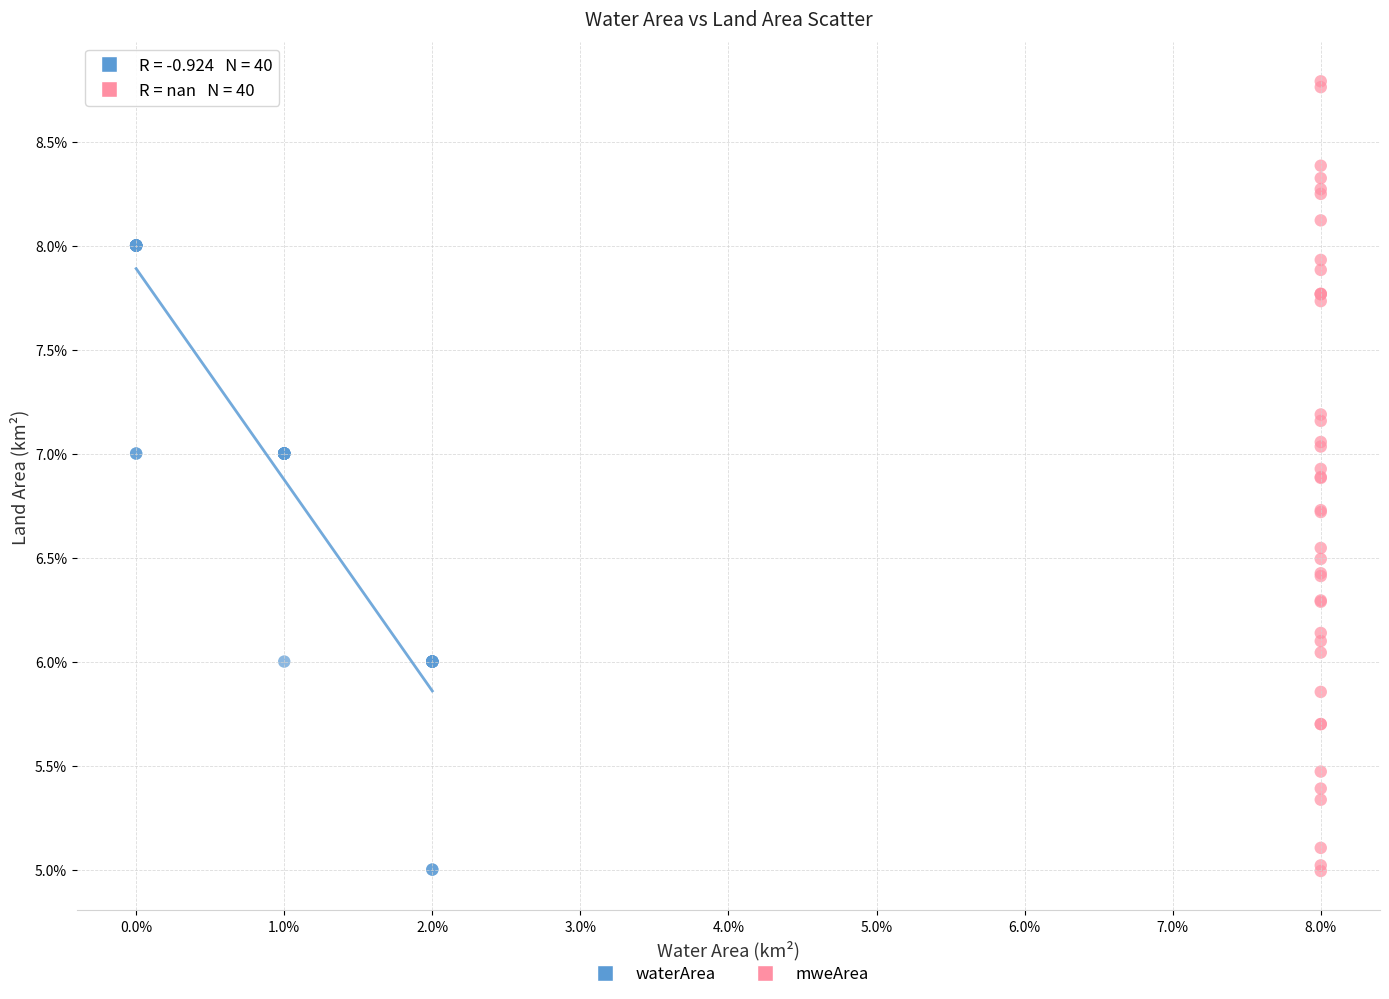

What are all the series names shown in the legend?

waterArea, mweArea